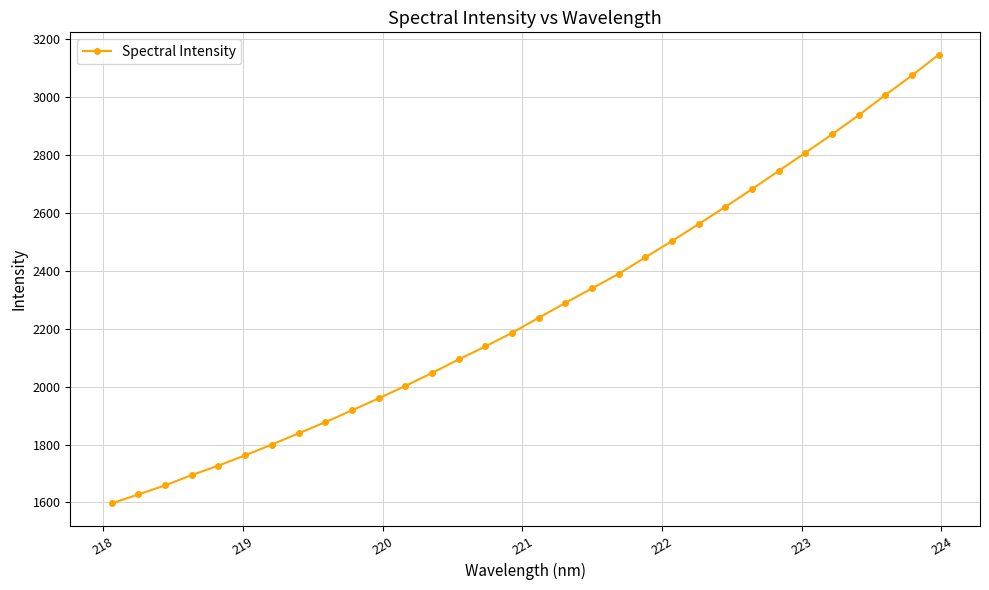

What is the value of the 18th point from the left?

2289.4